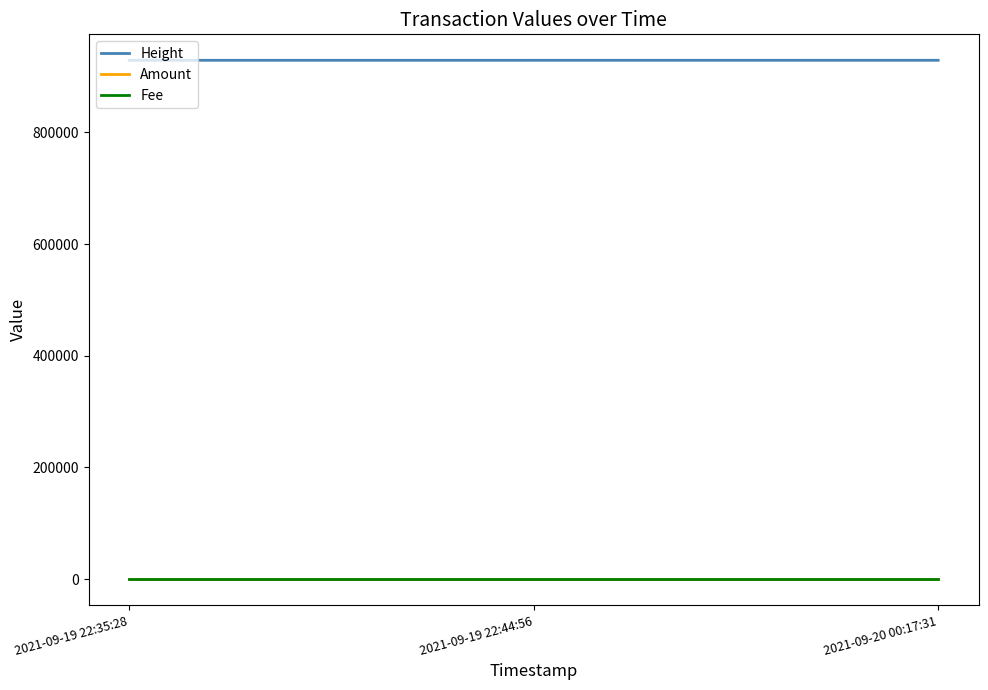

At which label is Height closest to 928885?

2021-09-19 22:44:56